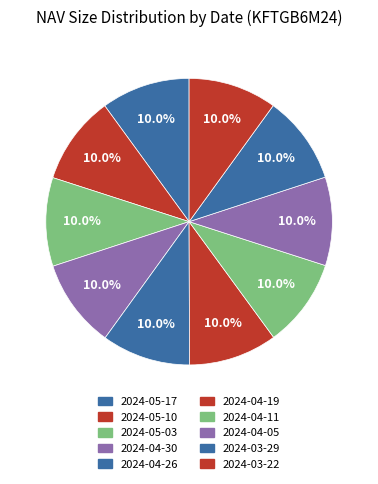

Rank the categories by value from lowest to highest.

2024-03-22, 2024-03-29, 2024-04-05, 2024-04-11, 2024-04-19, 2024-04-26, 2024-04-30, 2024-05-03, 2024-05-10, 2024-05-17